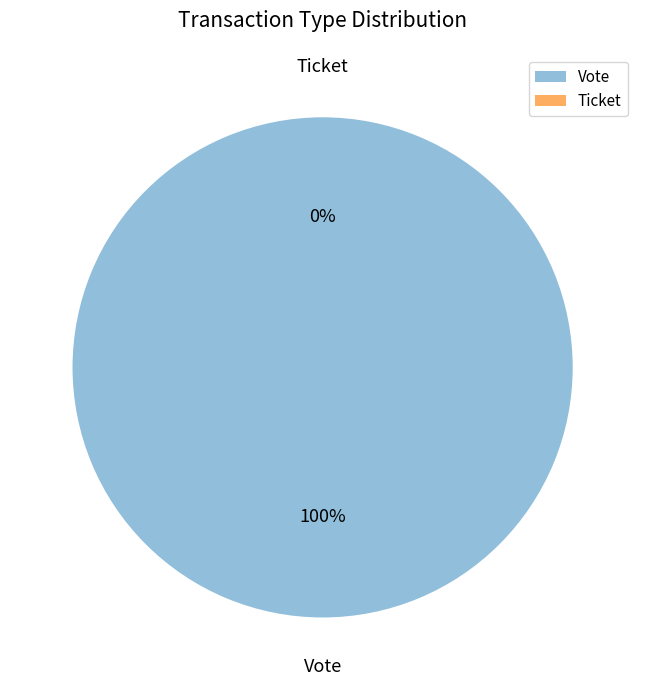

Between Vote and Ticket, which is larger?

Vote